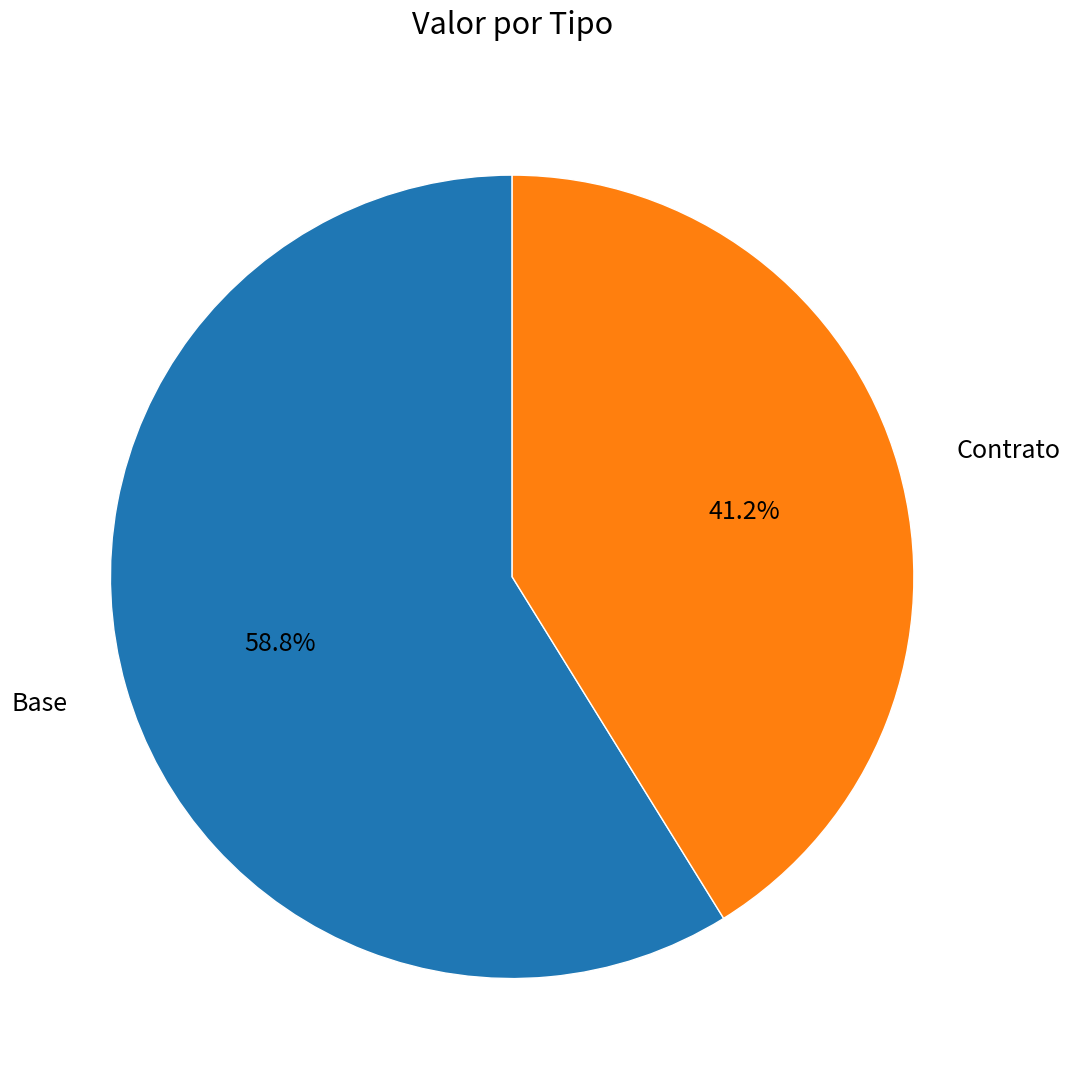

Approximately how many times larger is the value at Base compared to Contrato?

1.4